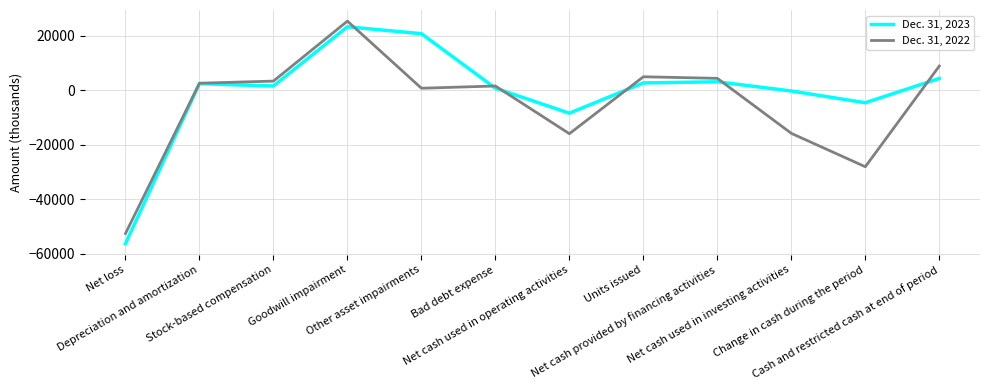

Which series has the largest range (max minus min)?

Dec. 31, 2023